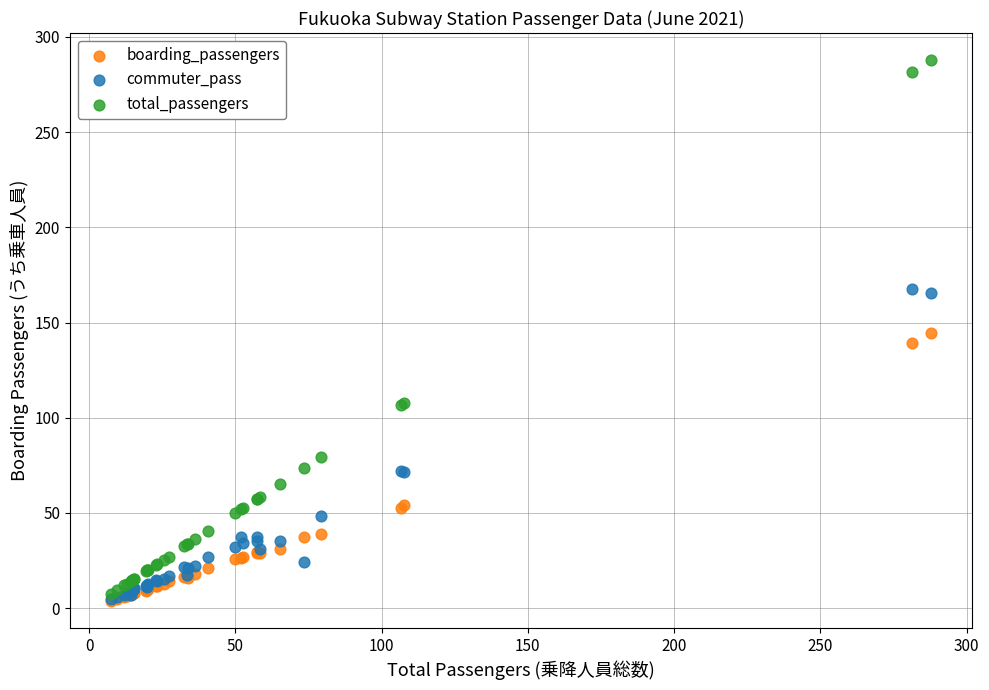

Which series contains the highest Y value?

total_passengers